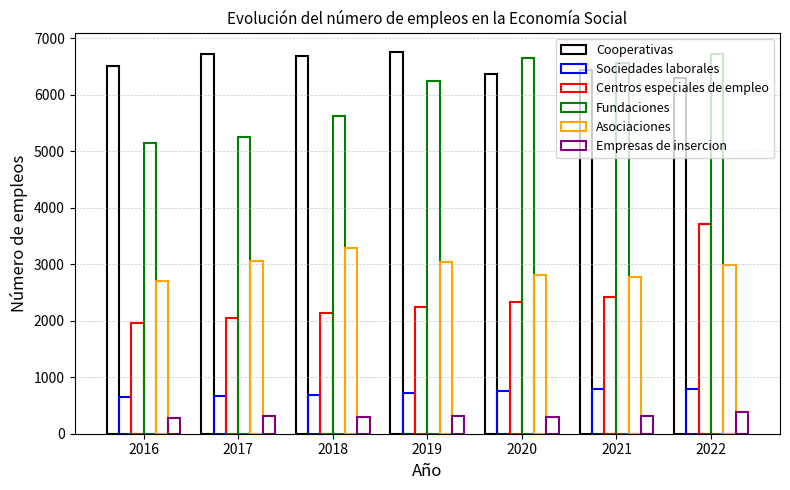

What is the minimum value shown in the chart?

273